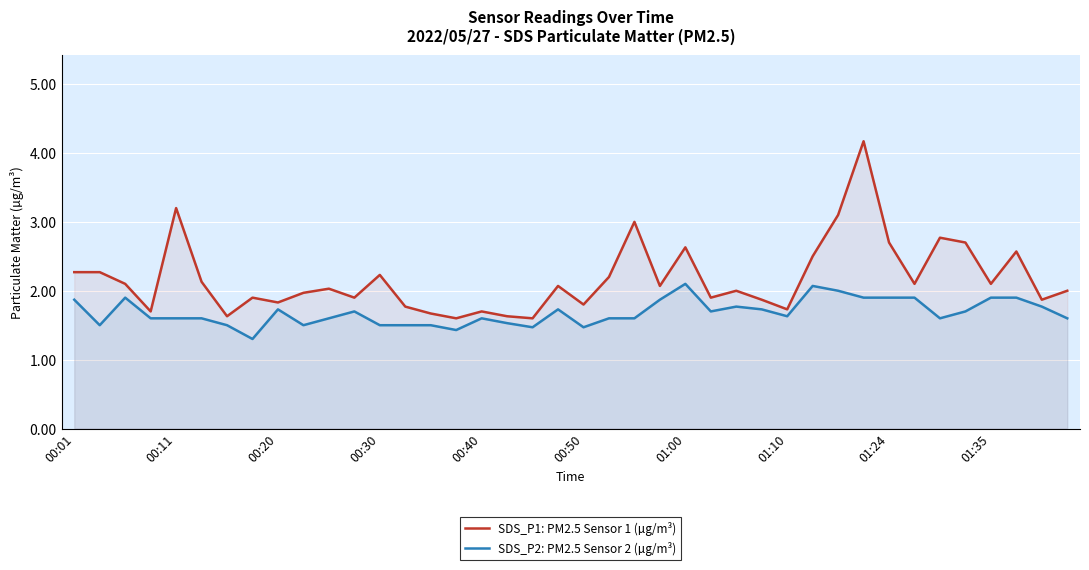

What is the approximate value of SDS_P1: PM2.5 Sensor 1 (µg/m³) at 37?

2.6